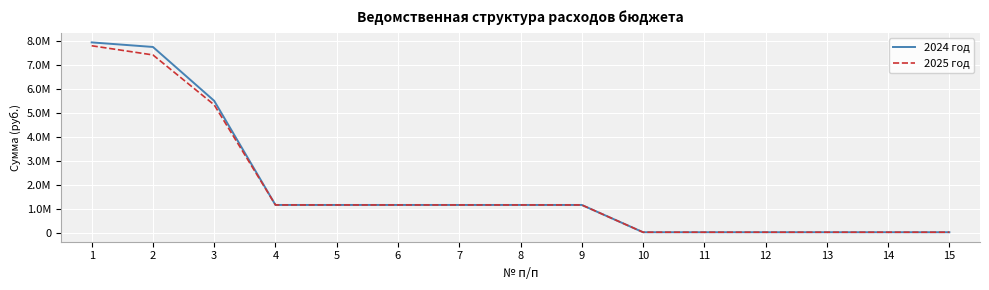

At 3, list the series in order from largest to smallest.

2024 год, 2025 год